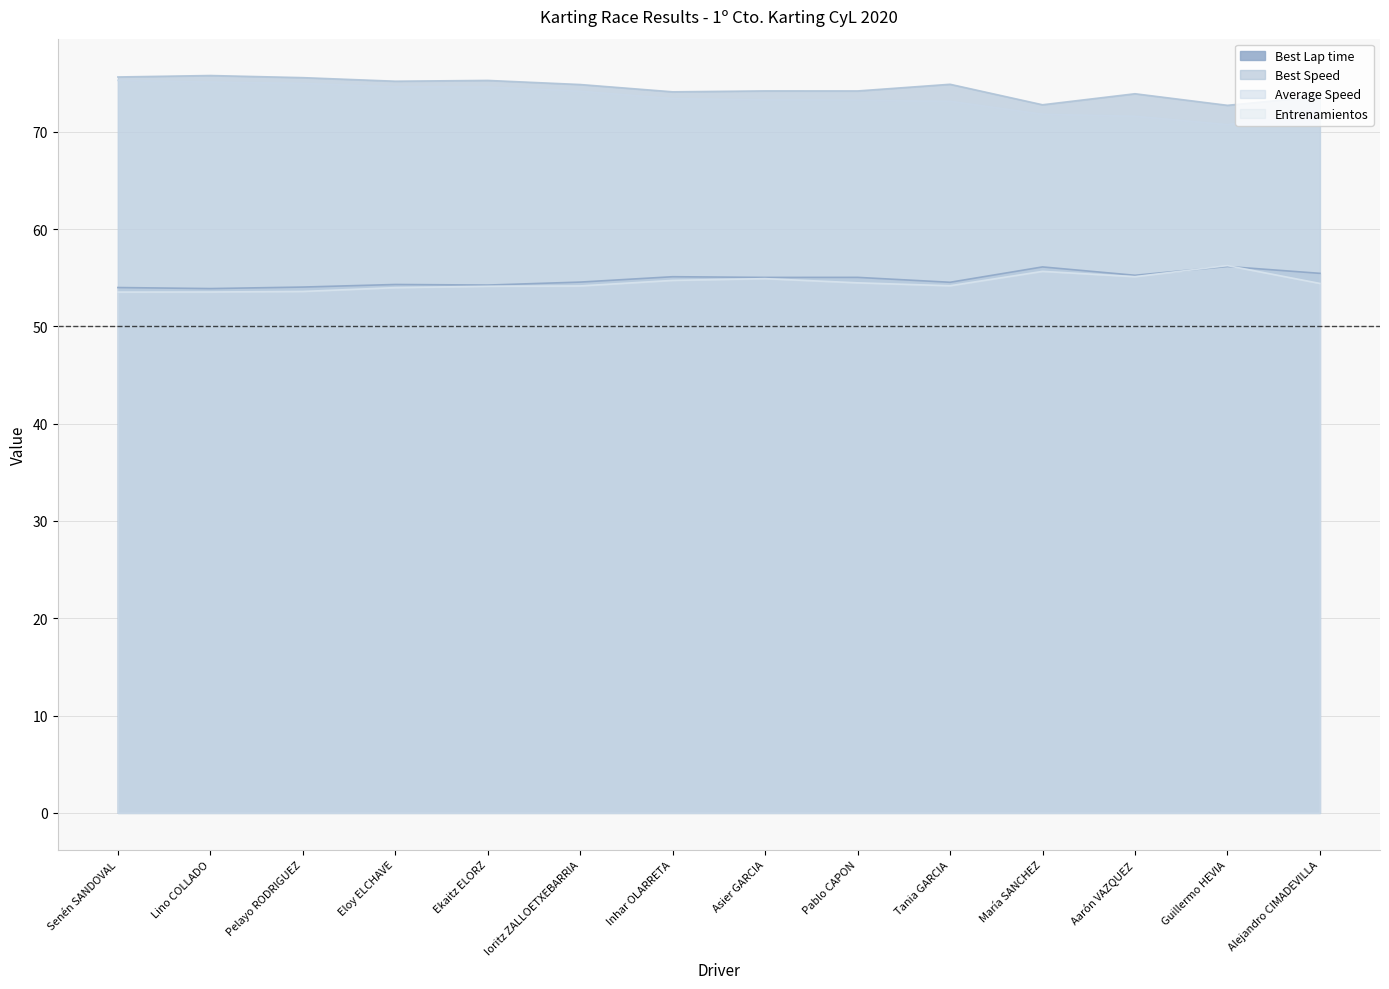

Does the chart display data point markers on the line(s)?

No